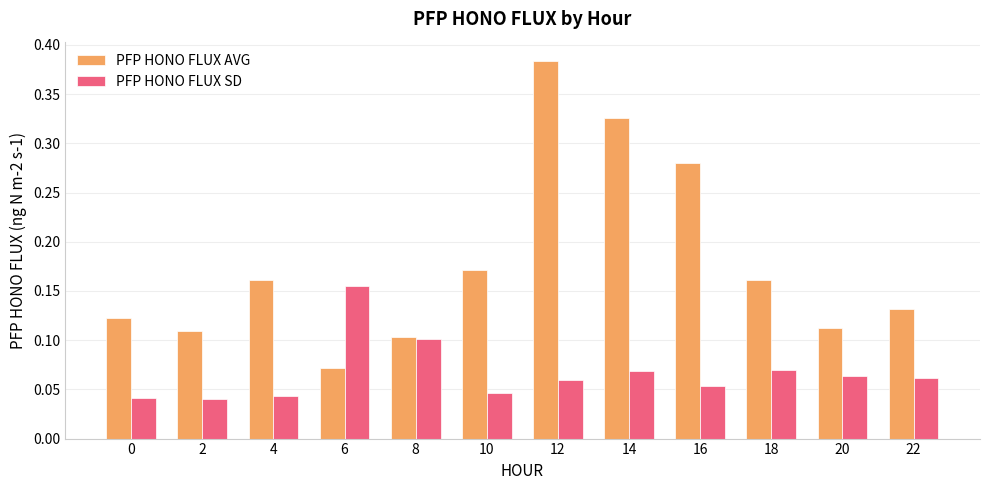

True or false: PFP HONO FLUX SD has a value of 0.1 at 8.

True